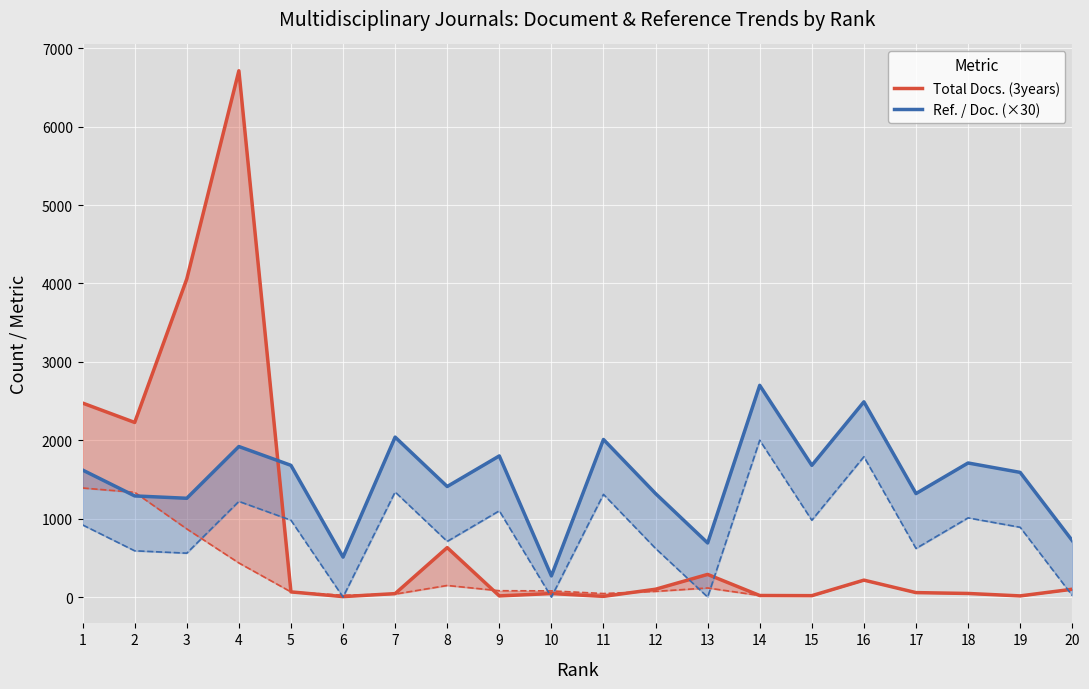

At which category is the sum across all series the highest?

4